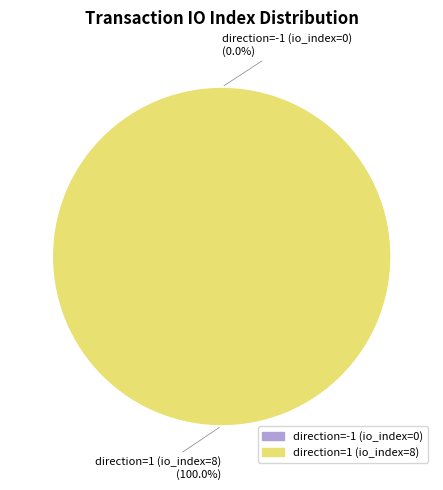

To the nearest percent, what portion does direction=1 (io_index=8) represent?

100%